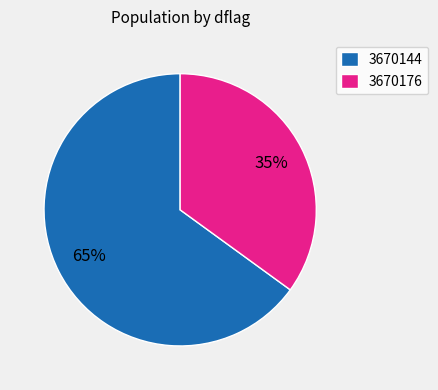

What percentage is the 3670144 slice, to the nearest percent?

65%